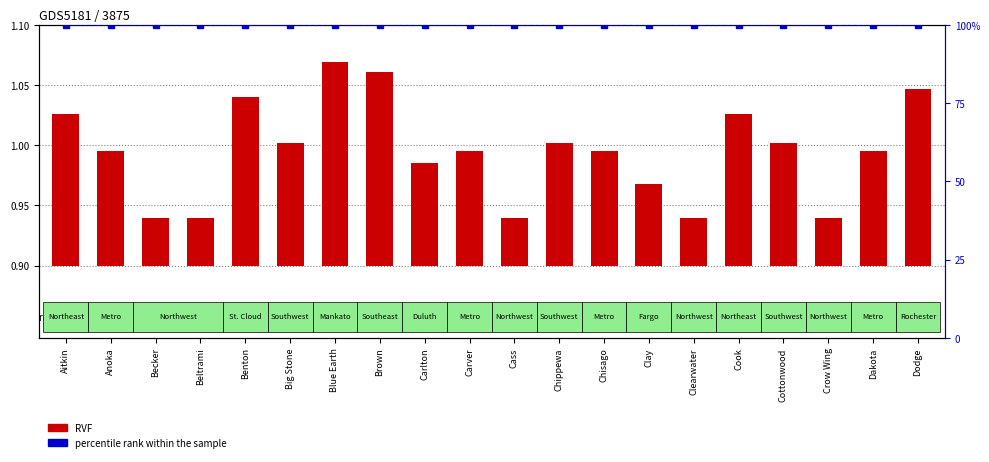

List the series in order of their overall mean, lowest first.

percentile rank within the sample, RVF